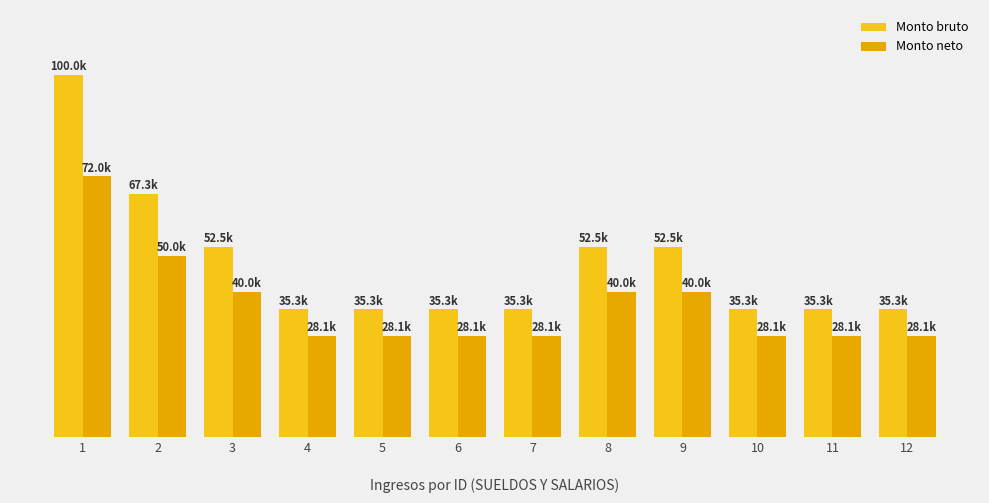

What is the sum of the Monto bruto values at 6 and 9?

87808.0